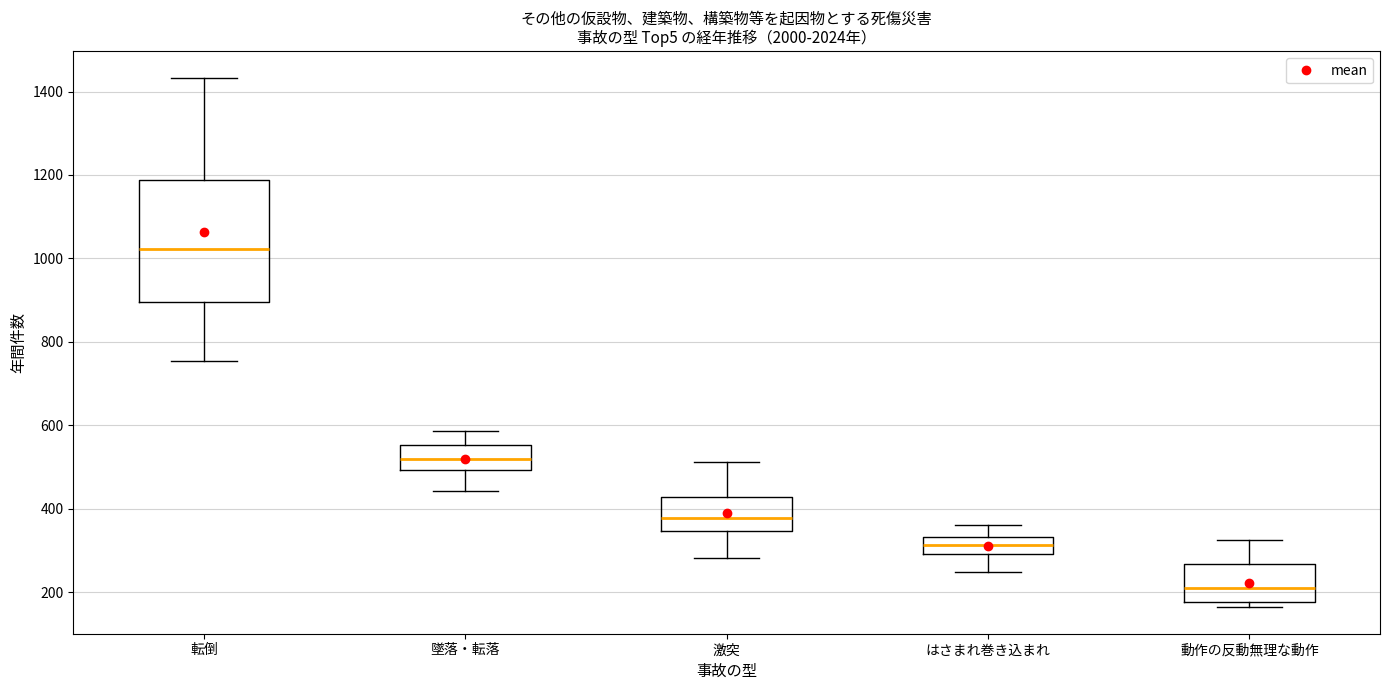

Reading left to right, transcribe this box plot: for each box, give where its median line is, the range the box spans, and where its two whiskers end, as read against the y-axis. The values are not printed on the chart, so give them approximately, as read against the axis.

転倒: median 1020, box 900 to 1180, whiskers 760 to 1440
墜落・転落: median 520, box 500 to 560, whiskers 440 to 580
激突: median 380, box 340 to 420, whiskers 280 to 520
はさまれ巻き込まれ: median 320, box 300 to 340, whiskers 240 to 360
動作の反動無理な動作: median 220, box 180 to 260, whiskers 160 to 320